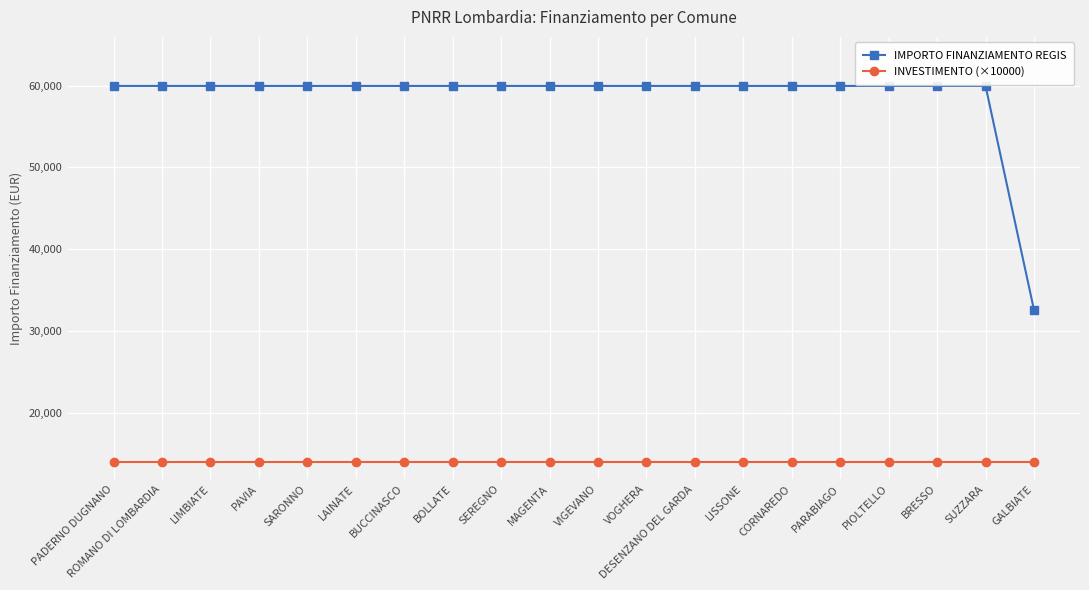

True or false: INVESTIMENTO (×10000) and IMPORTO FINANZIAMENTO REGIS cross at least once.

False